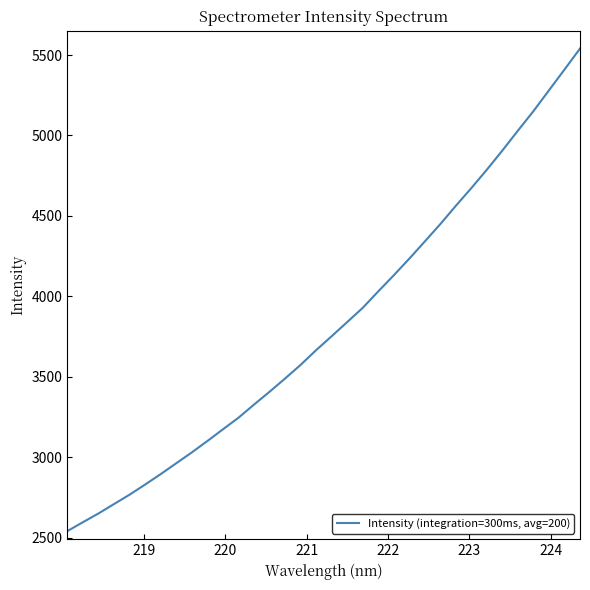

What is the difference between the maximum and minimum values?

2998.0